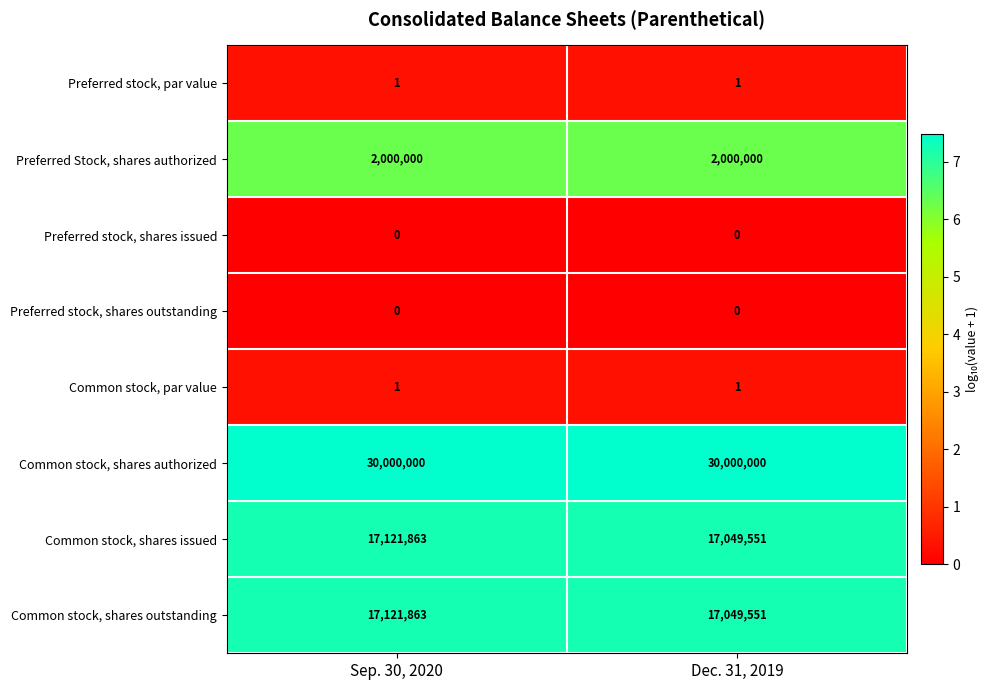

How many series are shown in this chart?

8